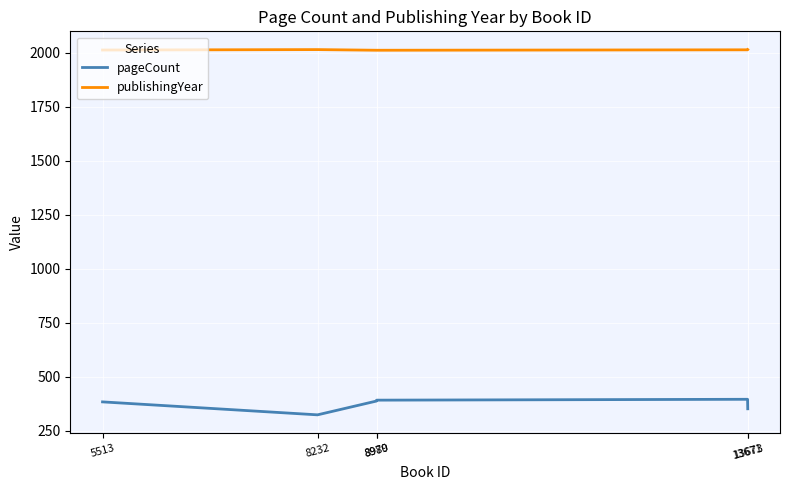

What are all the series names shown in the legend?

pageCount, publishingYear